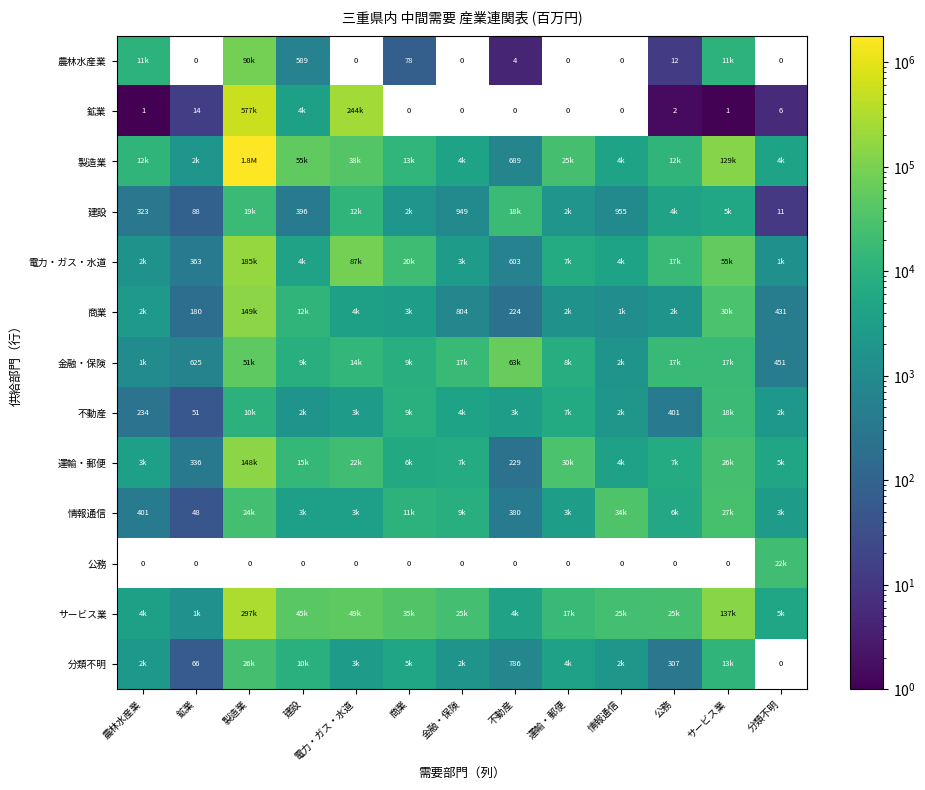

Is it true that 製造業 equals 309.4 at 不動産?

False